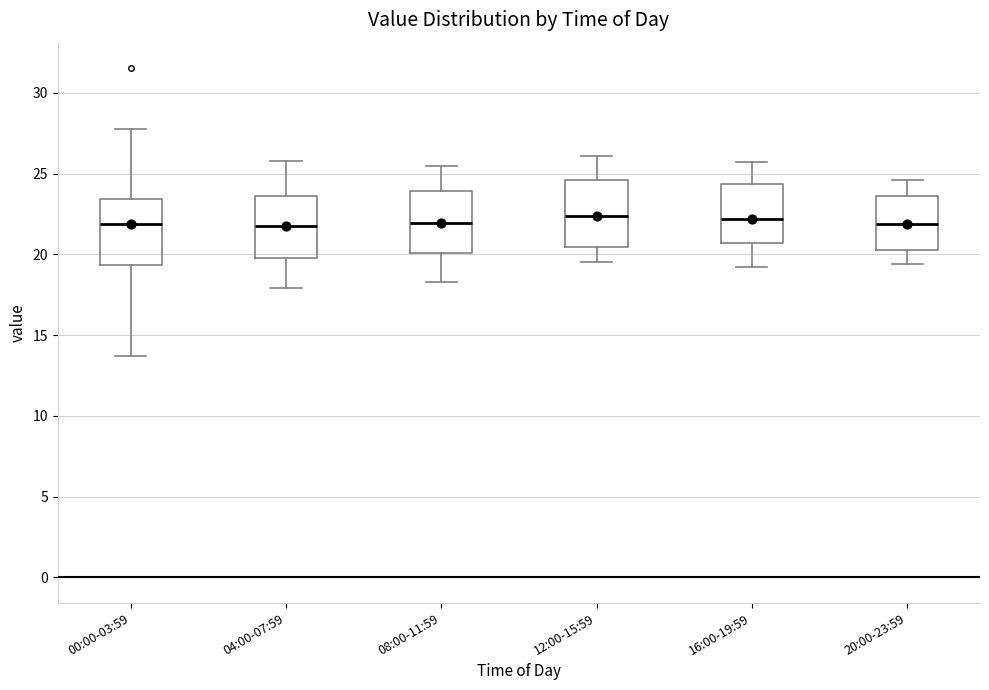

Where does the median line of the box for 16:00-19:59 sit on the y-axis? The values are not printed on the chart, so give them approximately, as read against the axis.

22.0